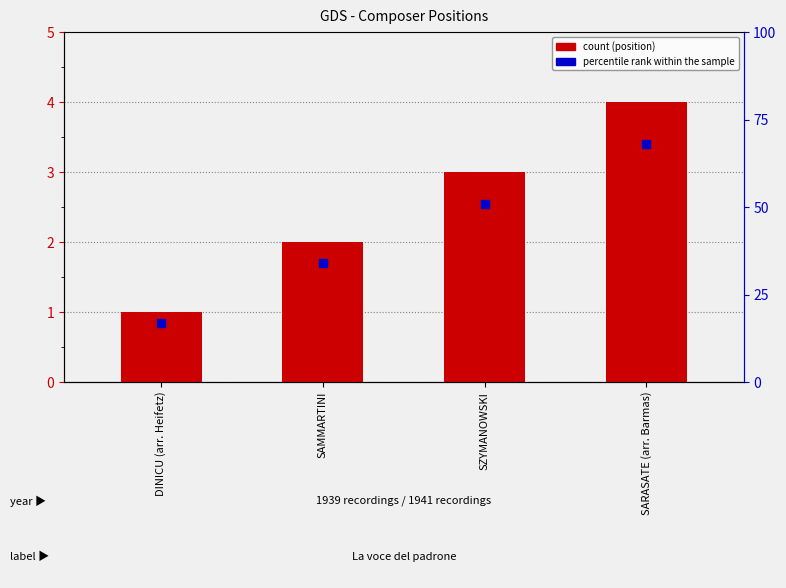

Which has a higher value, SZYMANOWSKI or SAMMARTINI?

SZYMANOWSKI